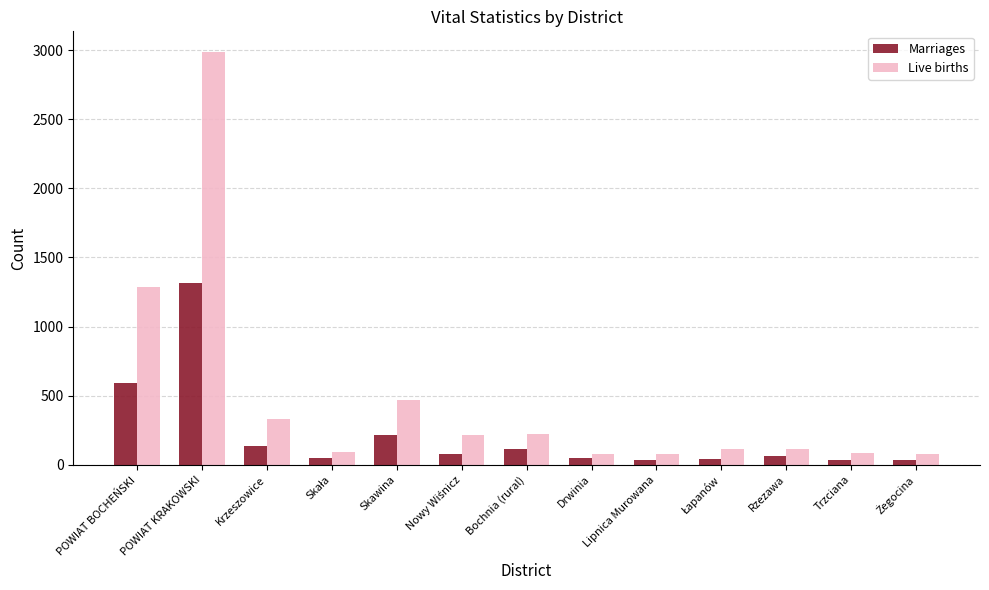

Where does the Marriages series first go above 65?

POWIAT BOCHEŃSKI